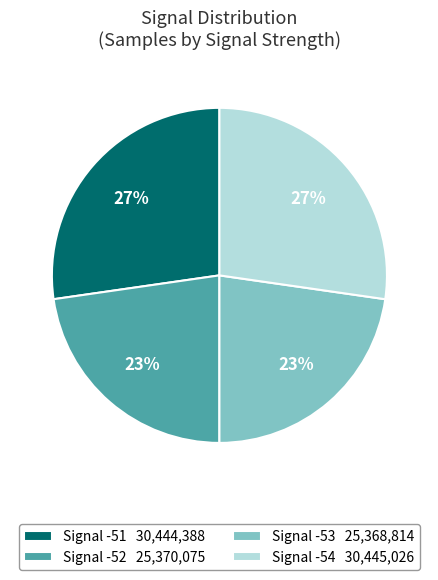

The Signal -53 25,368,814 slice represents 13% of the pie. True or false?

False